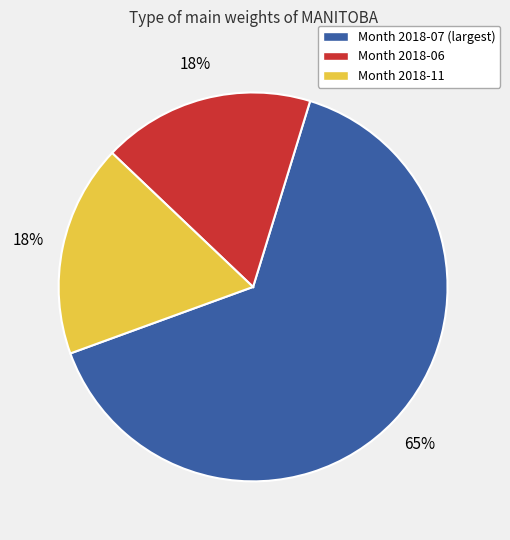

To the nearest percent, what is the average slice percentage?

33%